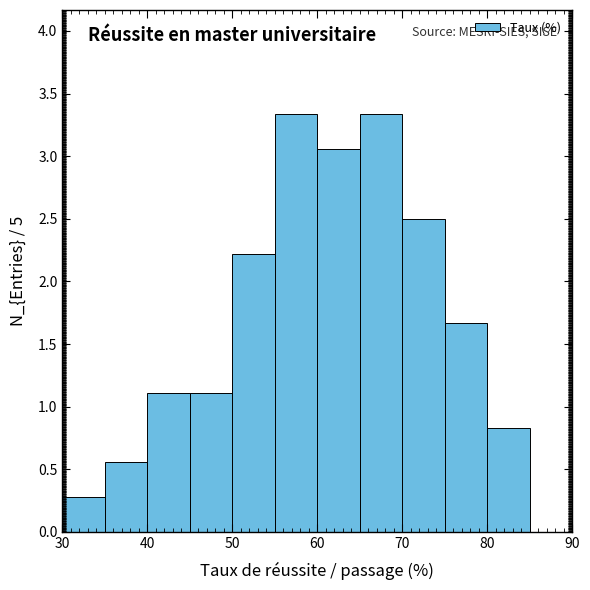

Reading left to right, transcribe this chart: for each bar, give the range it covers on the x-axis and its height. The values are not printed on the chart, so give them approximately, as read against the axis.

30 to 35: 0.30
35 to 40: 0.55
40 to 45: 1.10
45 to 50: 1.10
50 to 55: 2.20
55 to 60: 3.35
60 to 65: 3.05
65 to 70: 3.35
70 to 75: 2.50
75 to 80: 1.65
80 to 85: 0.85
85 to 90: 0